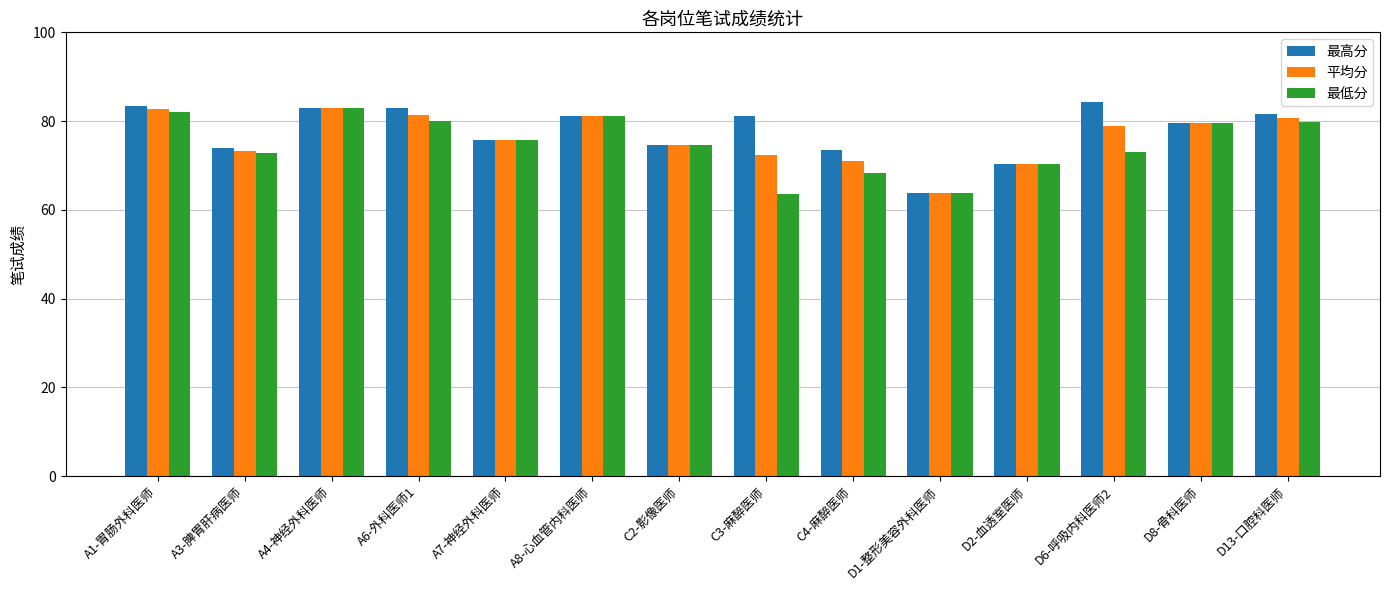

At which label does 平均分 first exceed 78?

A1-胃肠外科医师